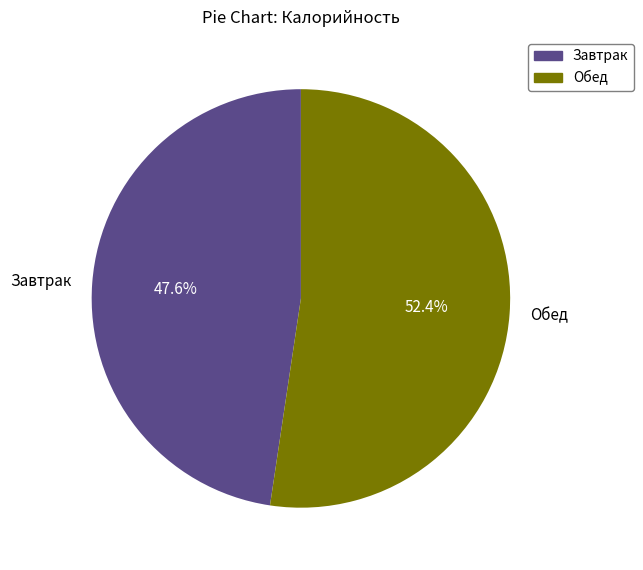

Which category has the biggest portion of the pie?

Обед